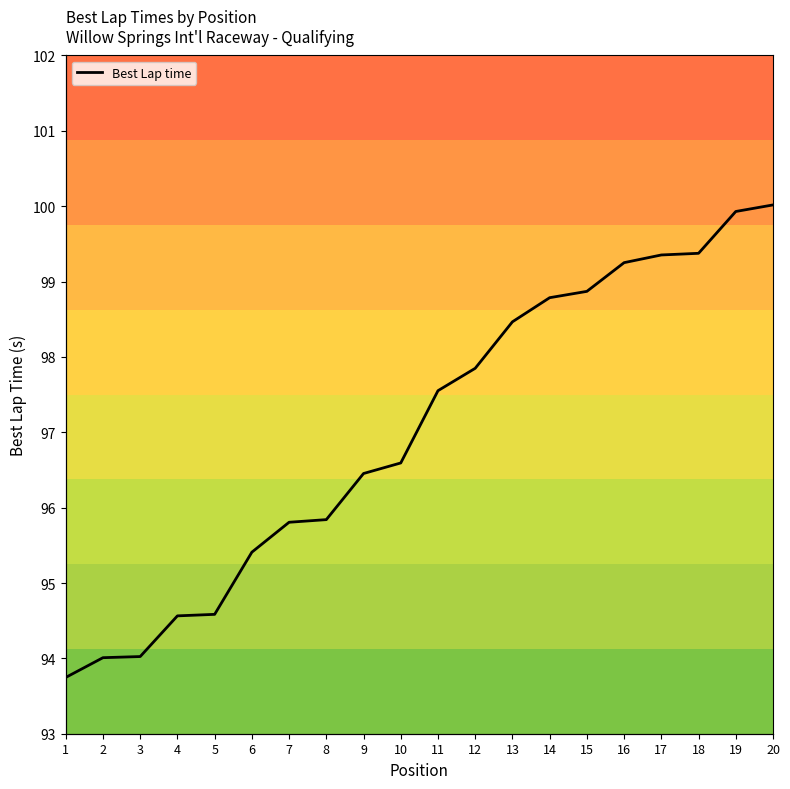

Reading right to left, transcribe all the data shown in this chart.

20=100.0	19=99.9	18=99.4	17=99.4	16=99.3	15=98.9	14=98.8	13=98.5	12=97.8	11=97.6	10=96.6	9=96.5	8=95.8	7=95.8	6=95.4	5=94.6	4=94.6	3=94.0	2=94.0	1=93.7